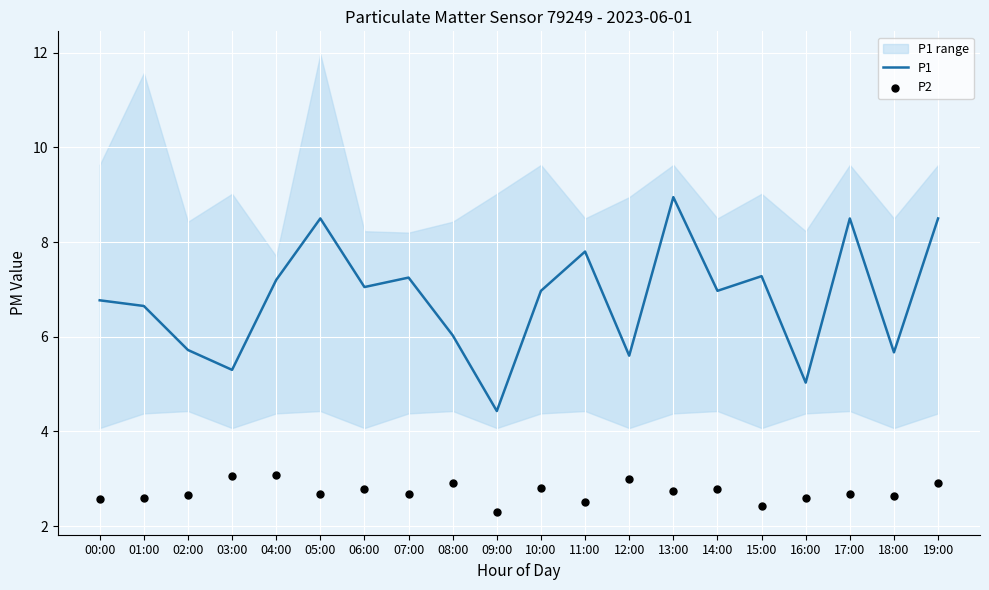

Is it true that P1 equals 7.2 at 07:00?

True